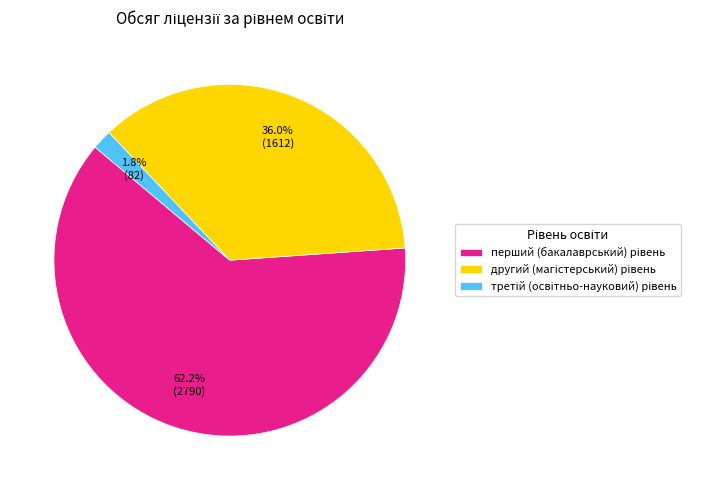

Is there any slice that represents more than half of the pie?

Yes